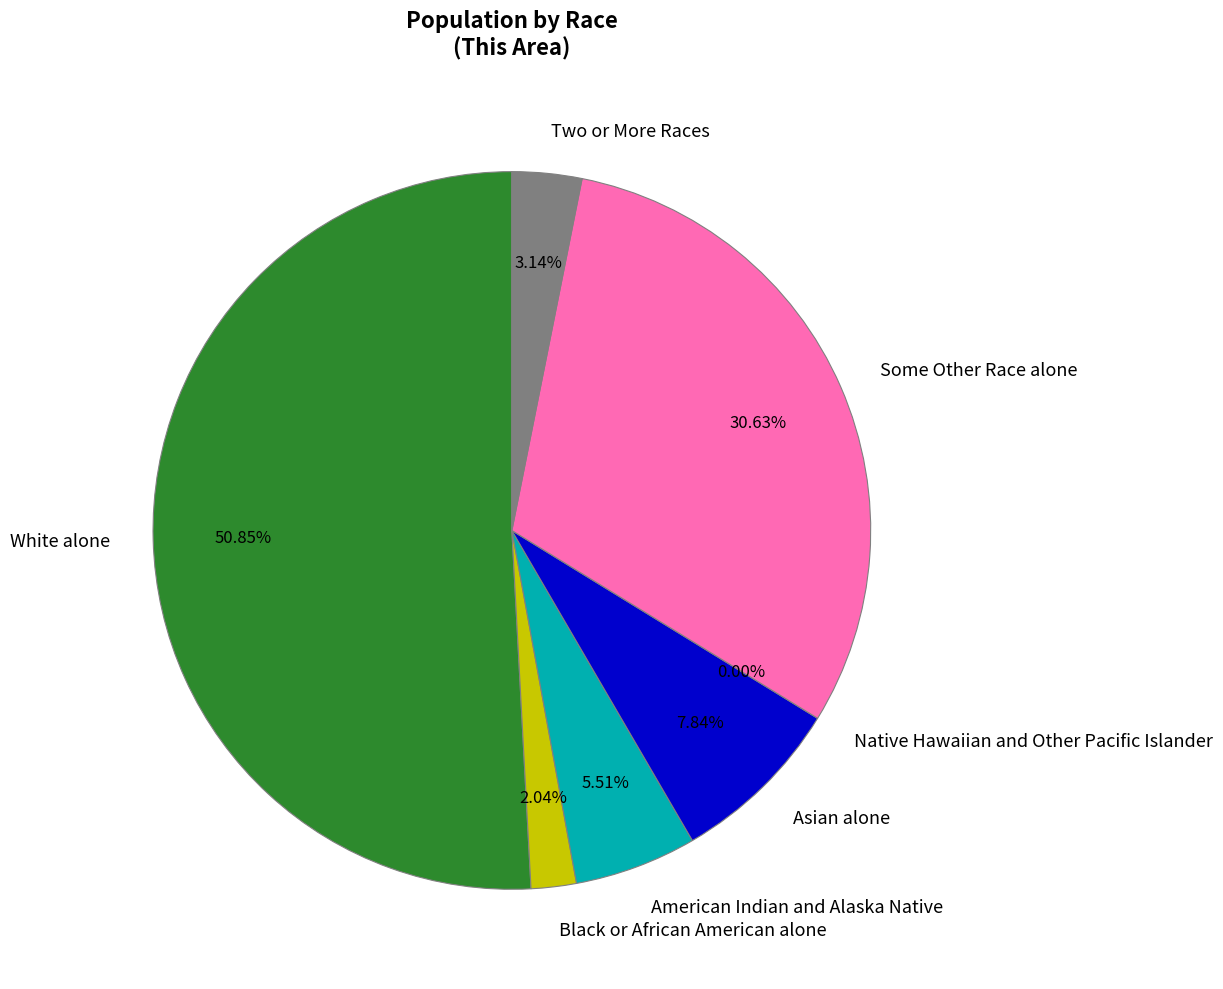

What is the smallest slice in the pie chart?

Native Hawaiian and Other Pacific Islander